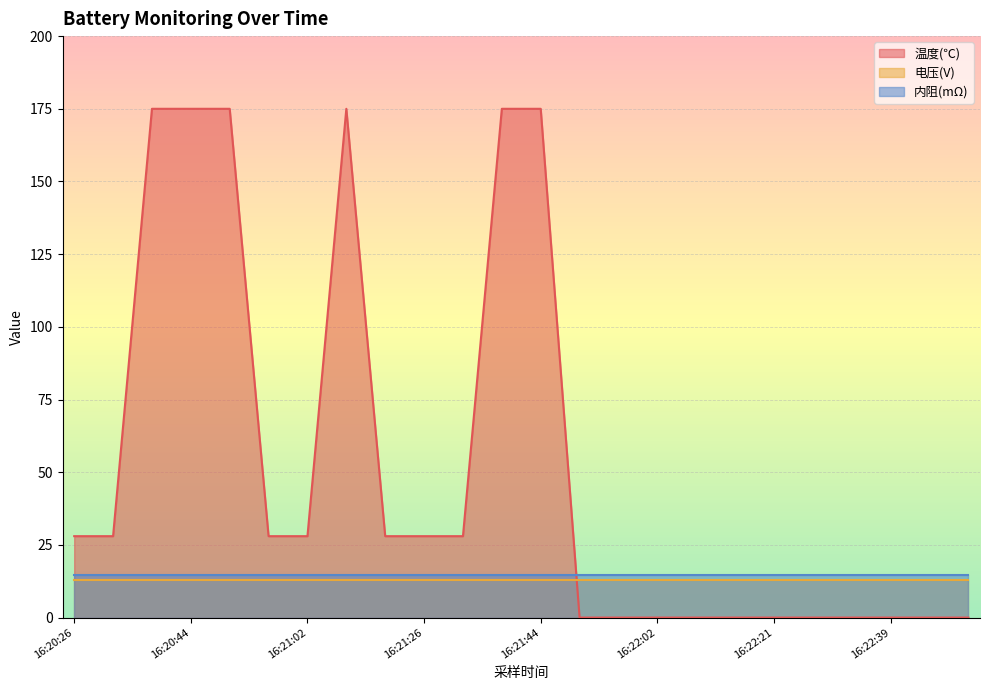

List the series in order of their peak value, highest first.

温度(℃), 内阻(mΩ), 电压(V)